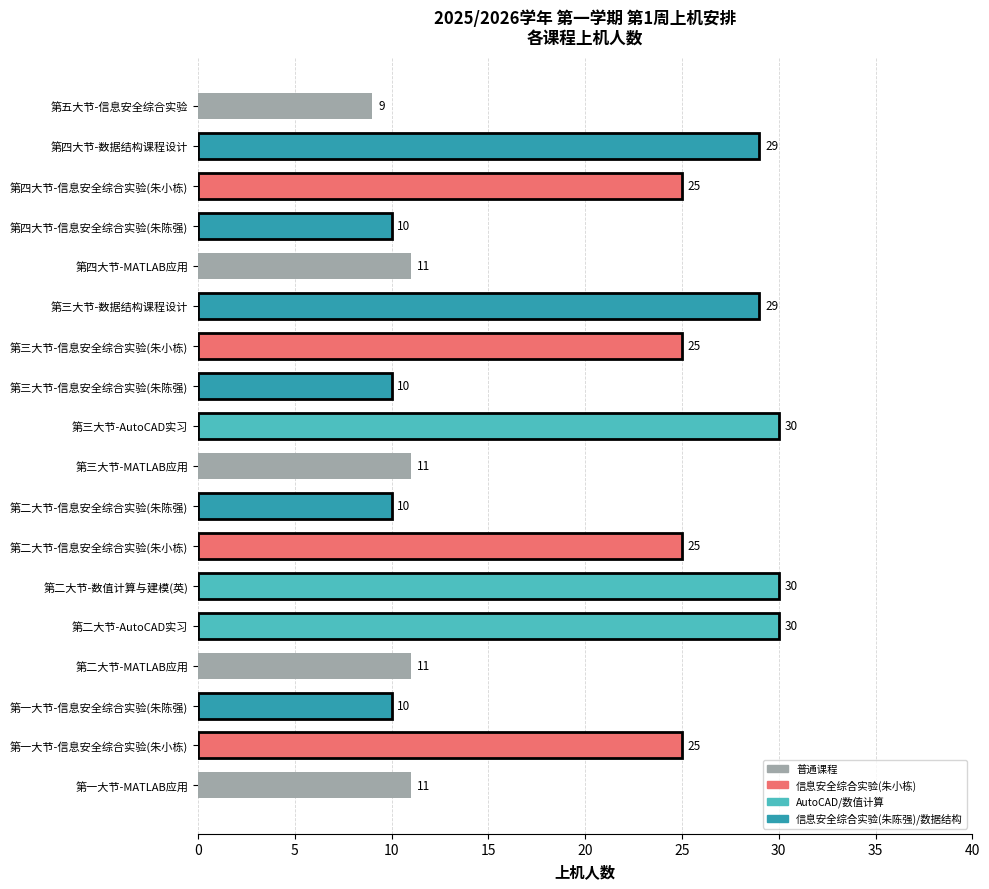

True or false: the data shows 30 at 第三大节-AutoCAD实习.

True